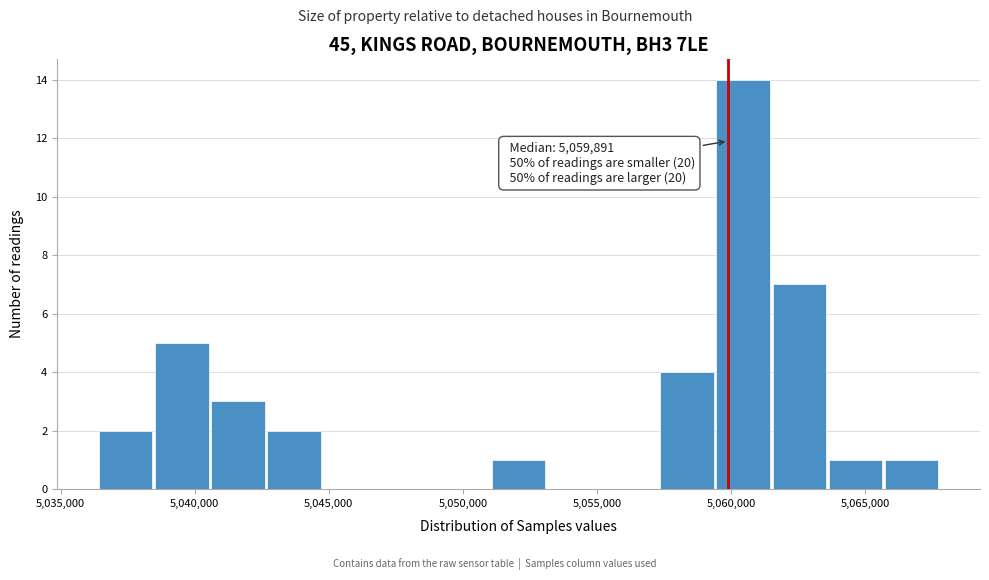

Which range on the x-axis has the tallest bar?

5059500 to 5061500